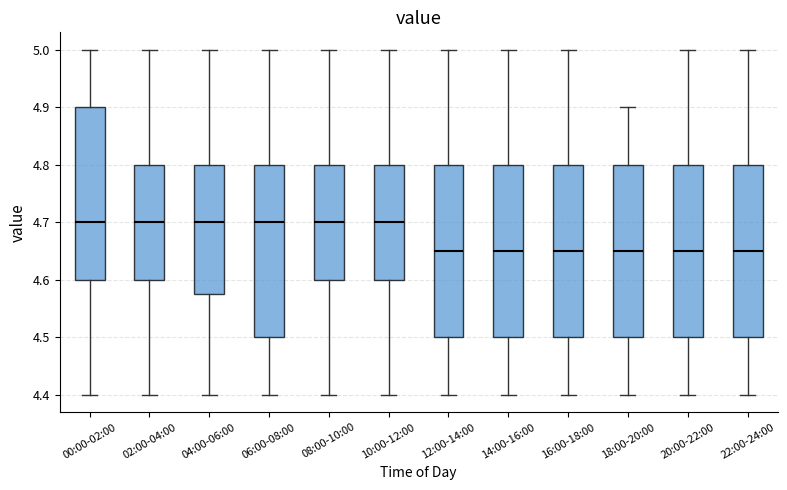

Where does the upper whisker of the box for 08:00-10:00 end on the y-axis? The values are not printed on the chart, so give them approximately, as read against the axis.

5.00